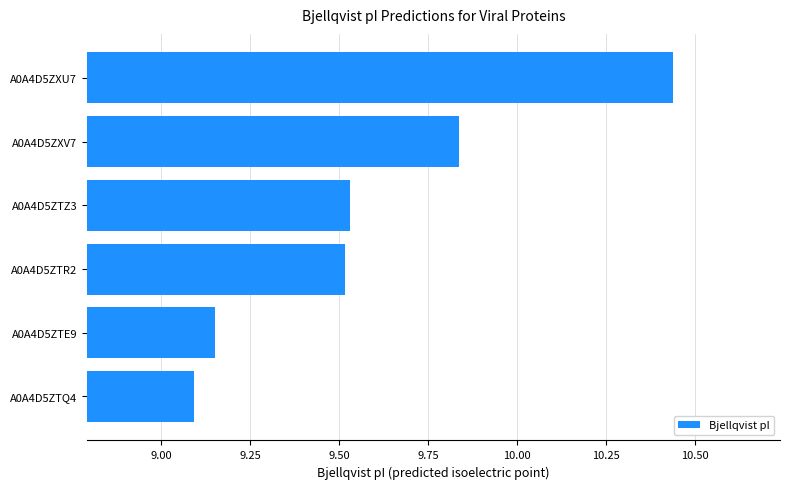

True or false: the data shows 14.4 at A0A4D5ZTR2.

False